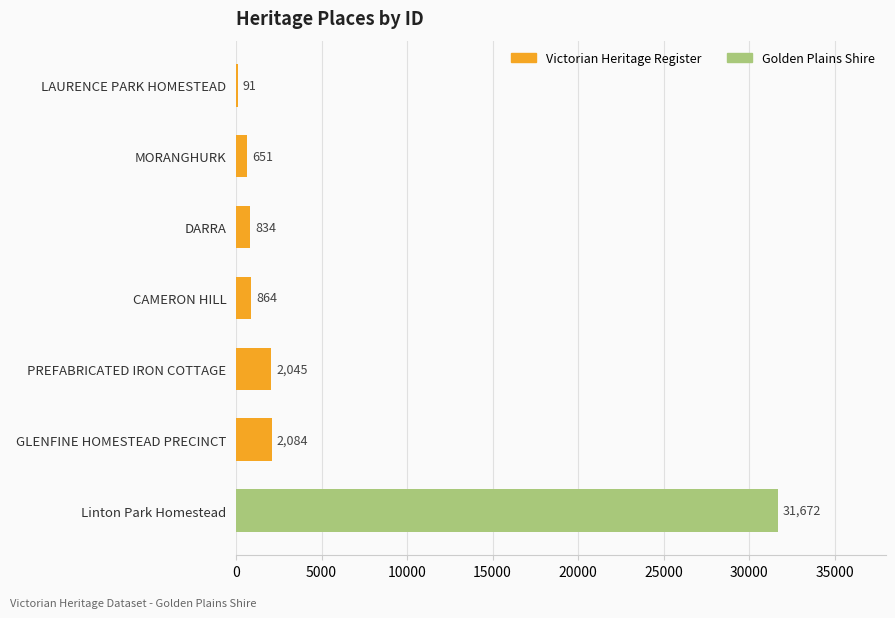

Is it true that the value at CAMERON HILL is 1451?

False